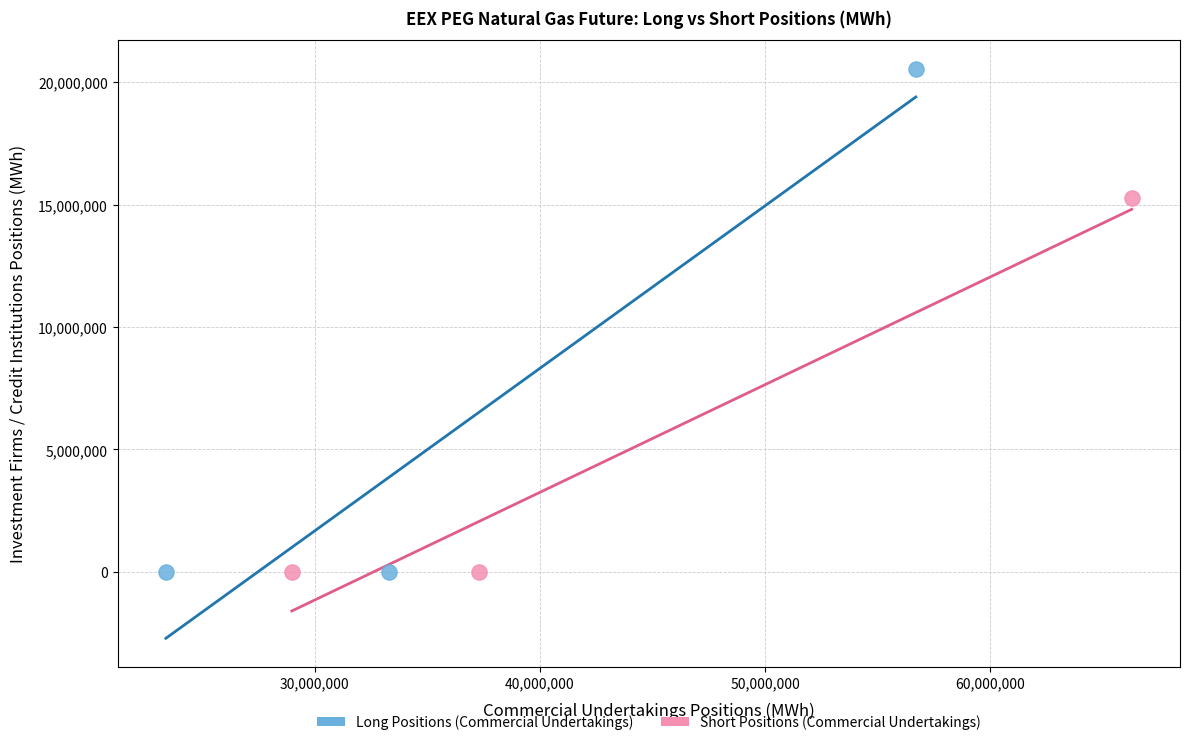

Which series has the widest spread of Y values?

Long Positions (Commercial Undertakings)